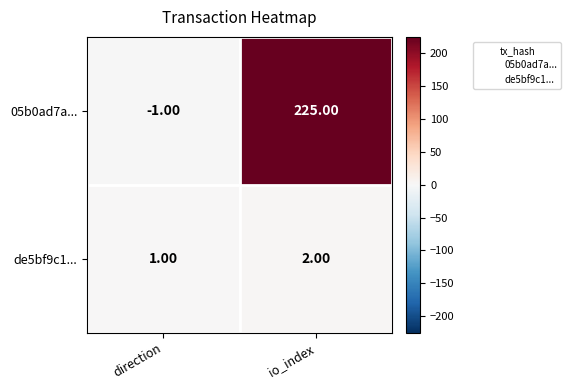

What is the sum of the 05b0ad7a... values at io_index and direction?

224